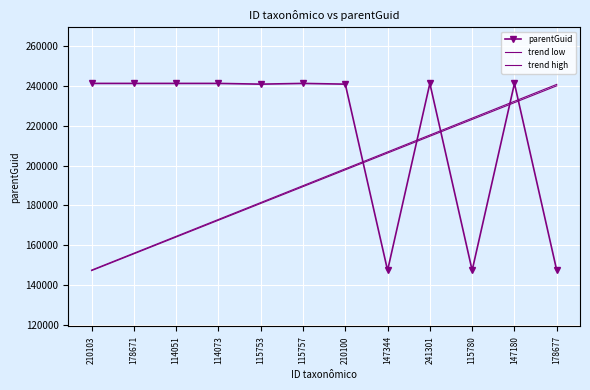

What is the difference between the maximum and minimum values in the trend high series?

93353.0